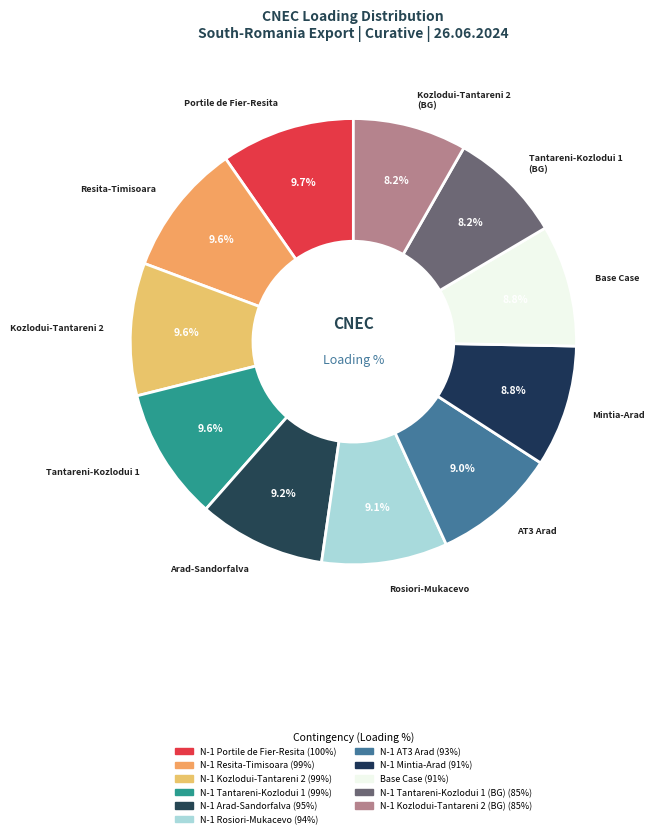

How many segments does this pie chart have?

11